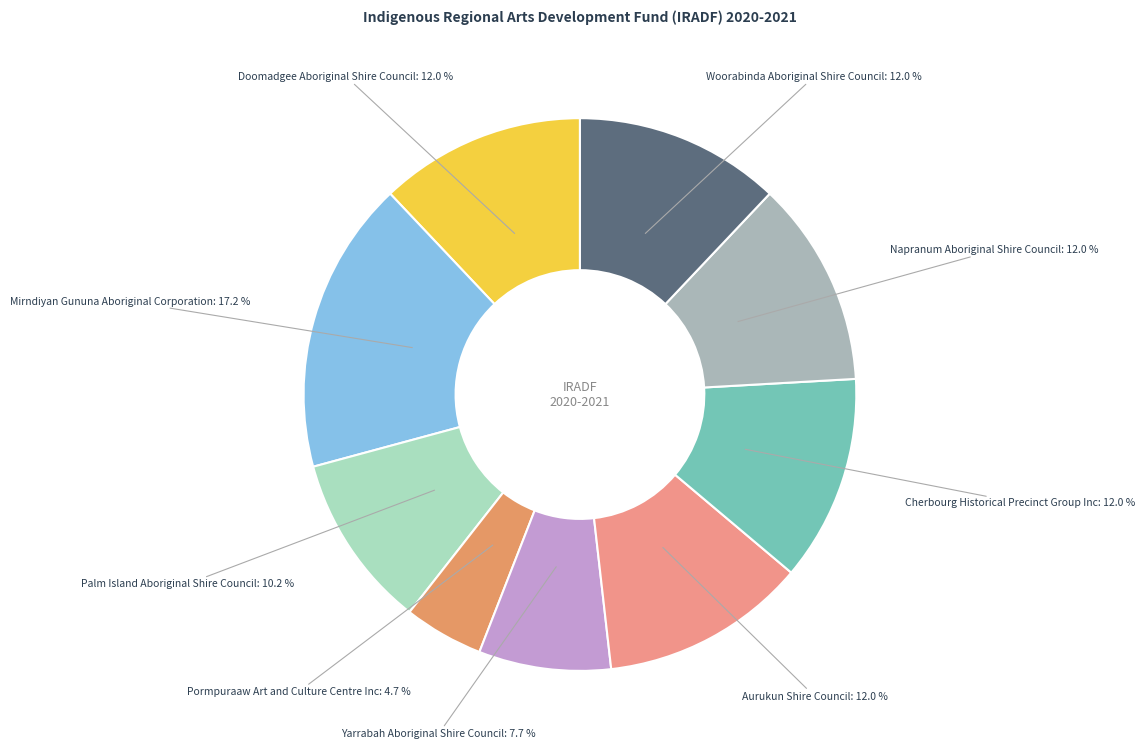

Which category has the biggest portion of the pie?

Mirndiyan Gununa Aboriginal Corporation